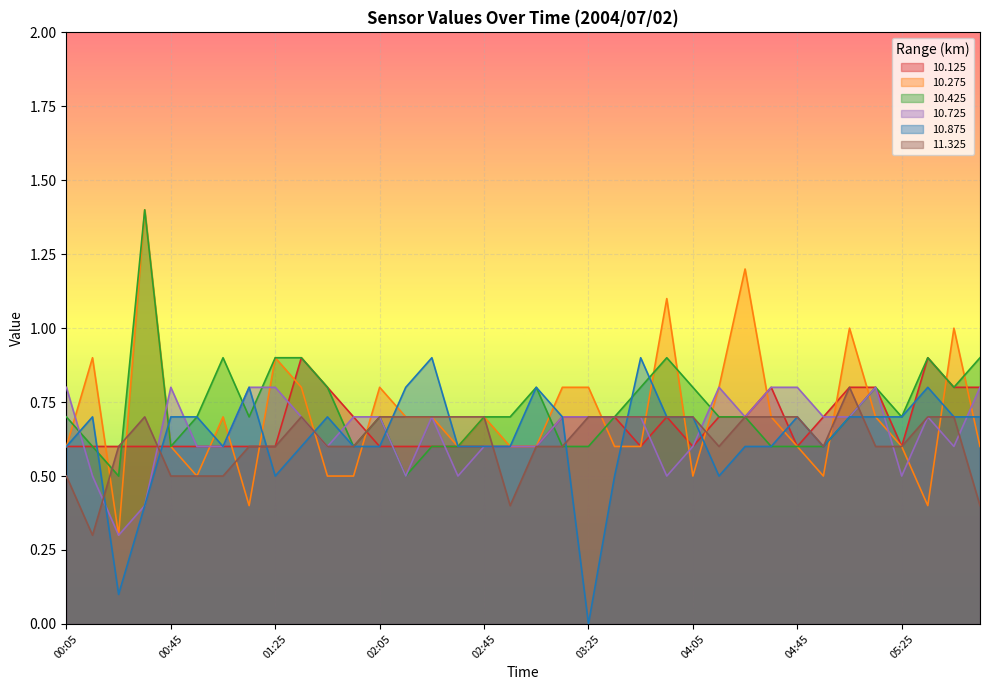

Where is the first local minimum for 11.325?

00:15